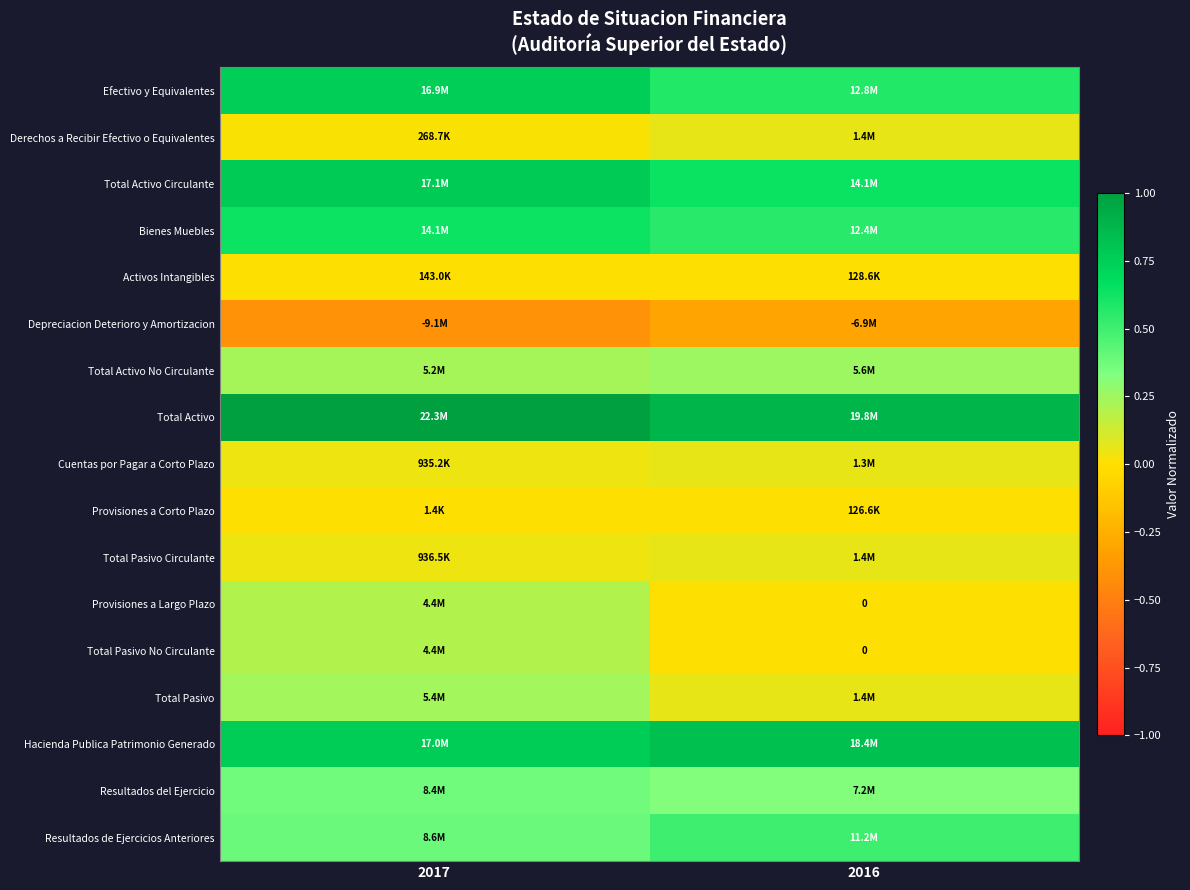

Which series has the largest range (max minus min)?

Provisiones a Largo Plazo